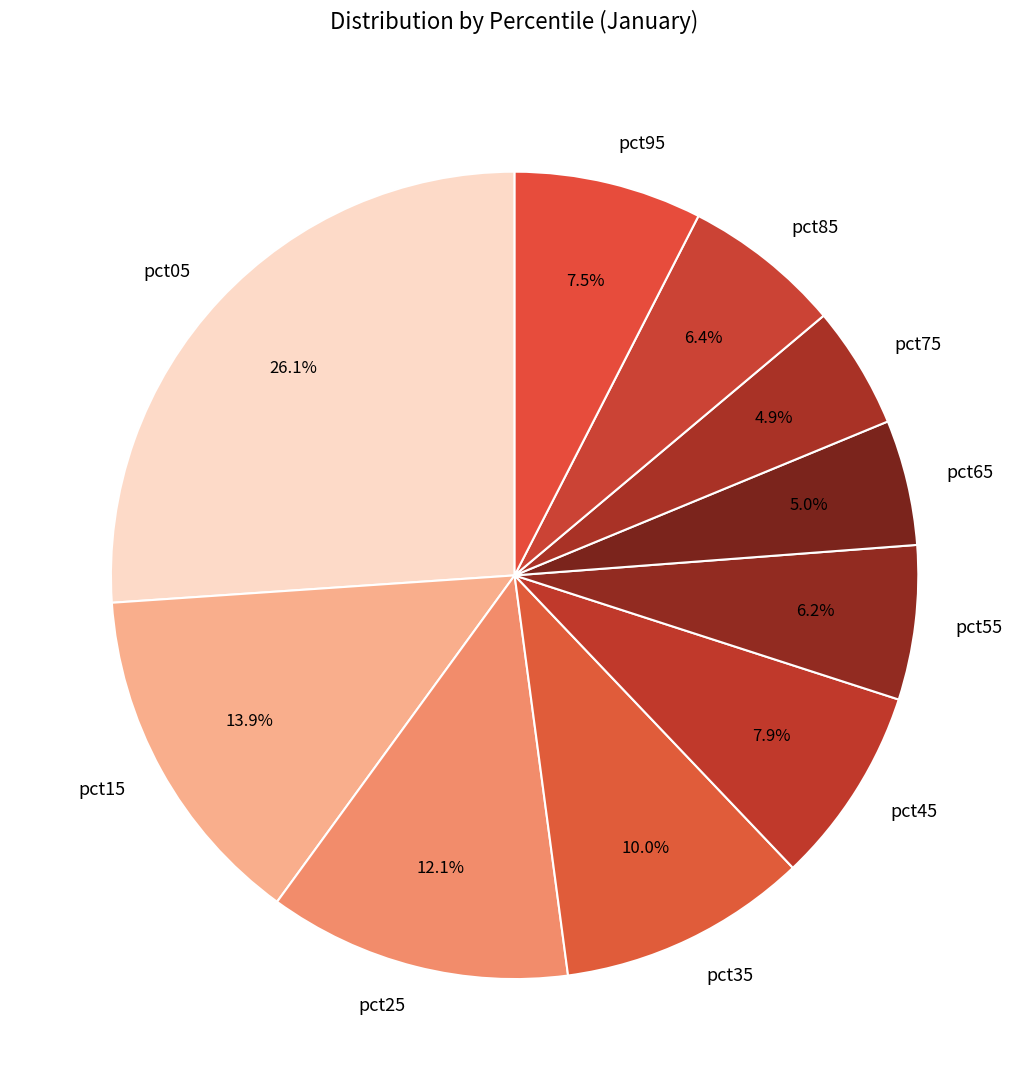

To the nearest percent, what is the difference between the largest and smallest slice percentages?

21%